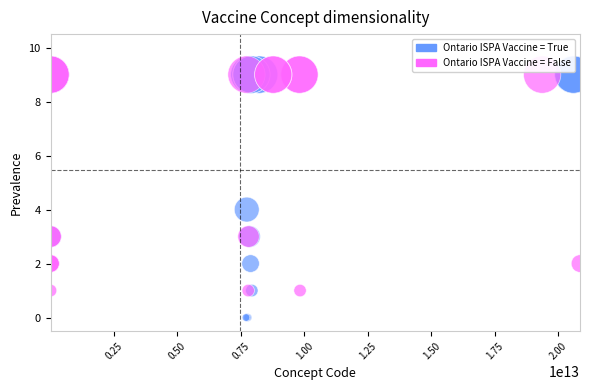

Which series reaches the minimum Y coordinate?

Ontario ISPA Vaccine = True